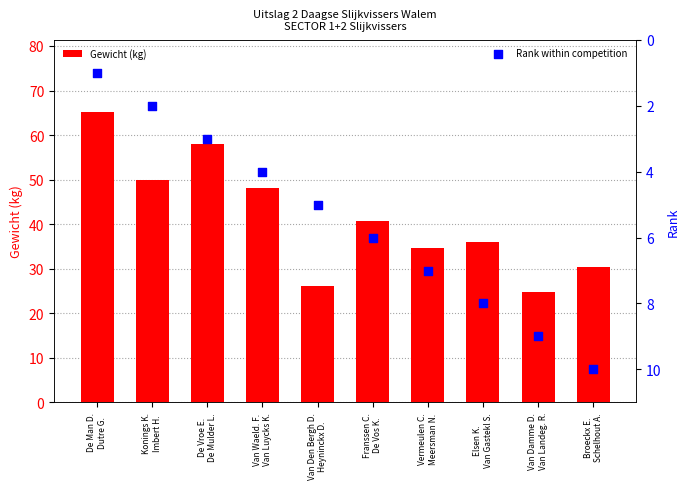

Which series contains the highest Y value?

Gewicht (kg)